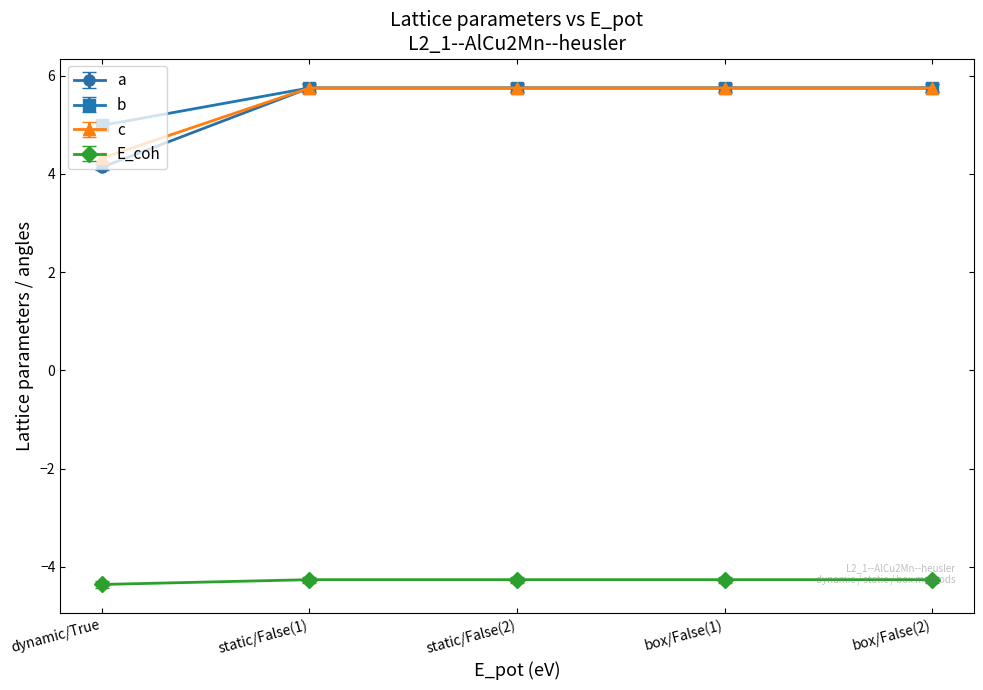

What is the label of the 3rd point from the left?

static/False(2)